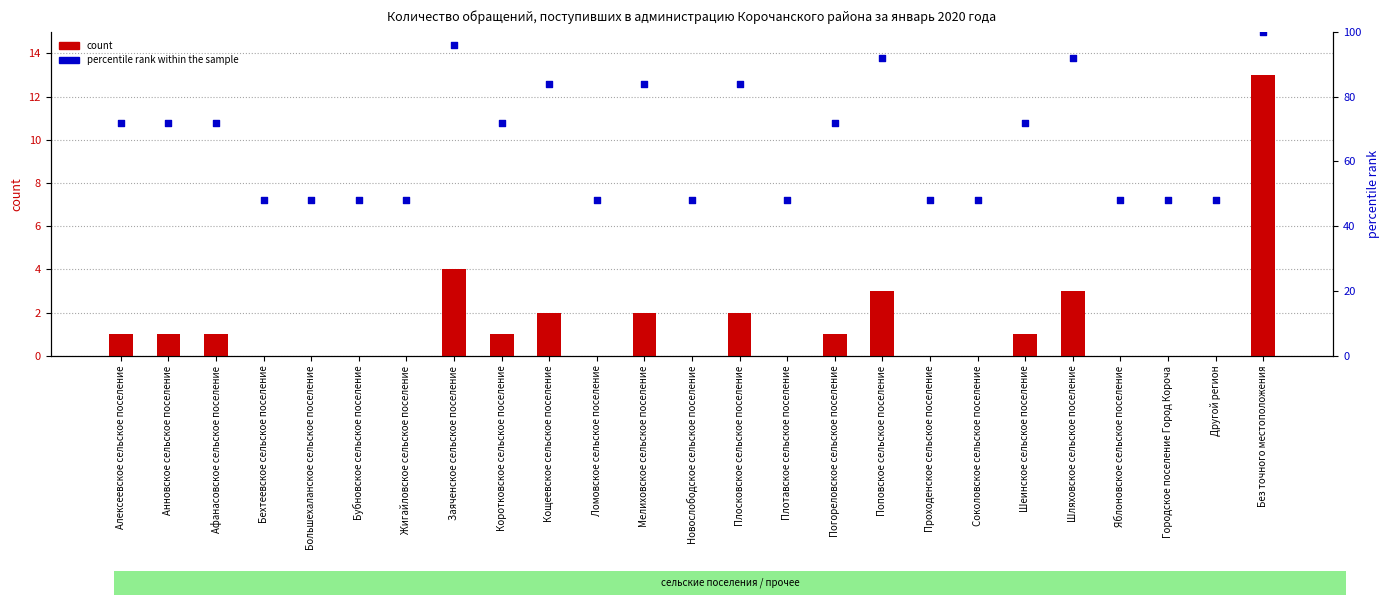

Which series has the largest total across all categories?

percentile rank within the sample